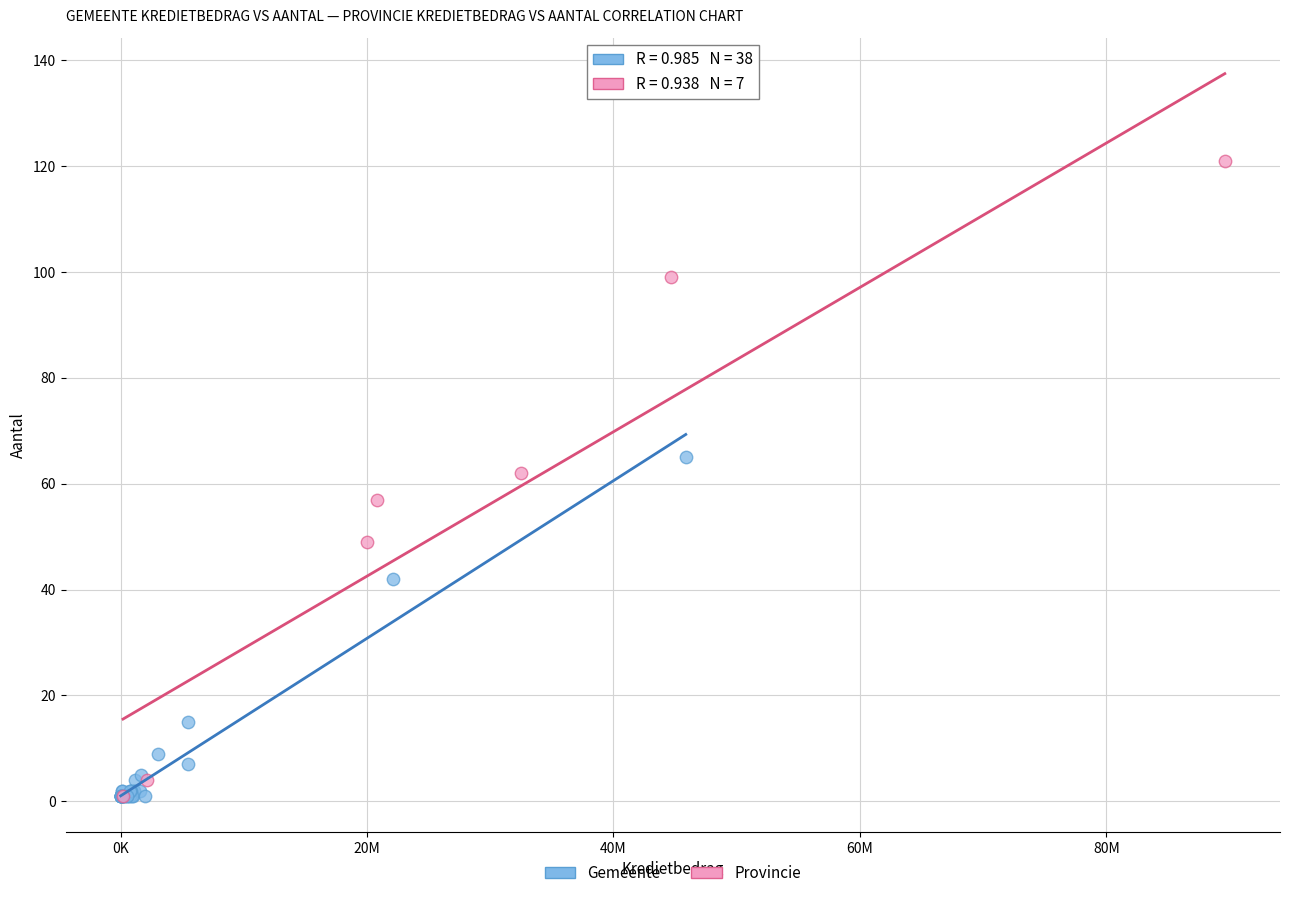

Which series reaches the maximum Y coordinate?

Provincie